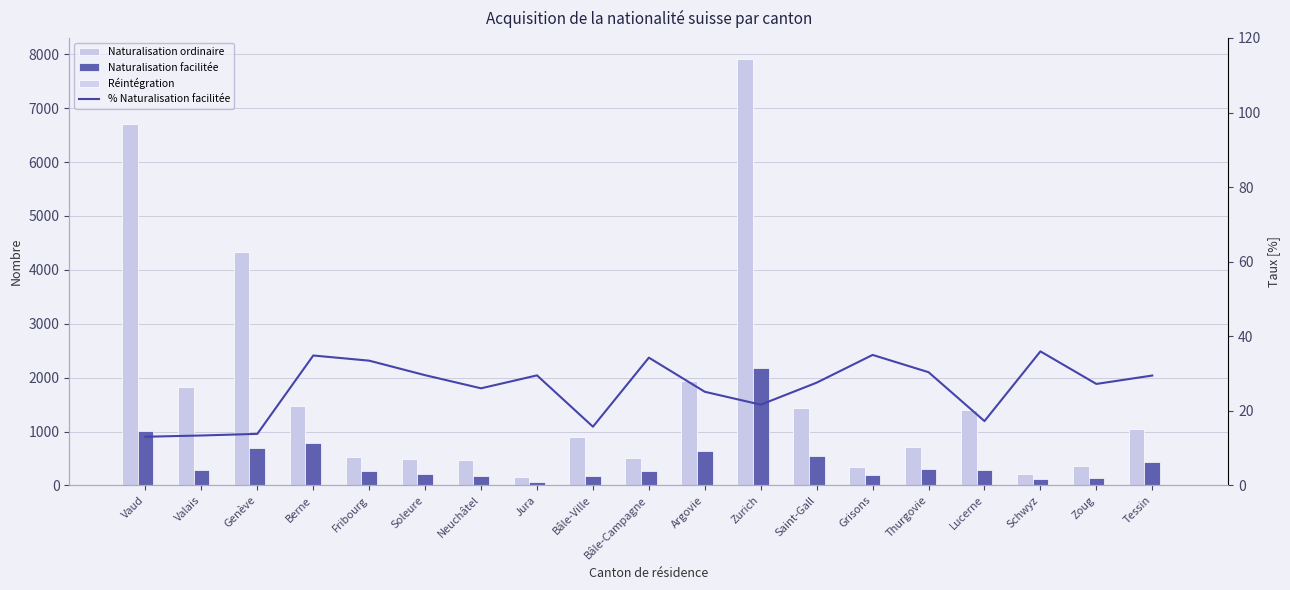

What is the difference between the maximum and minimum values in the Naturalisation ordinaire series?

7747.0